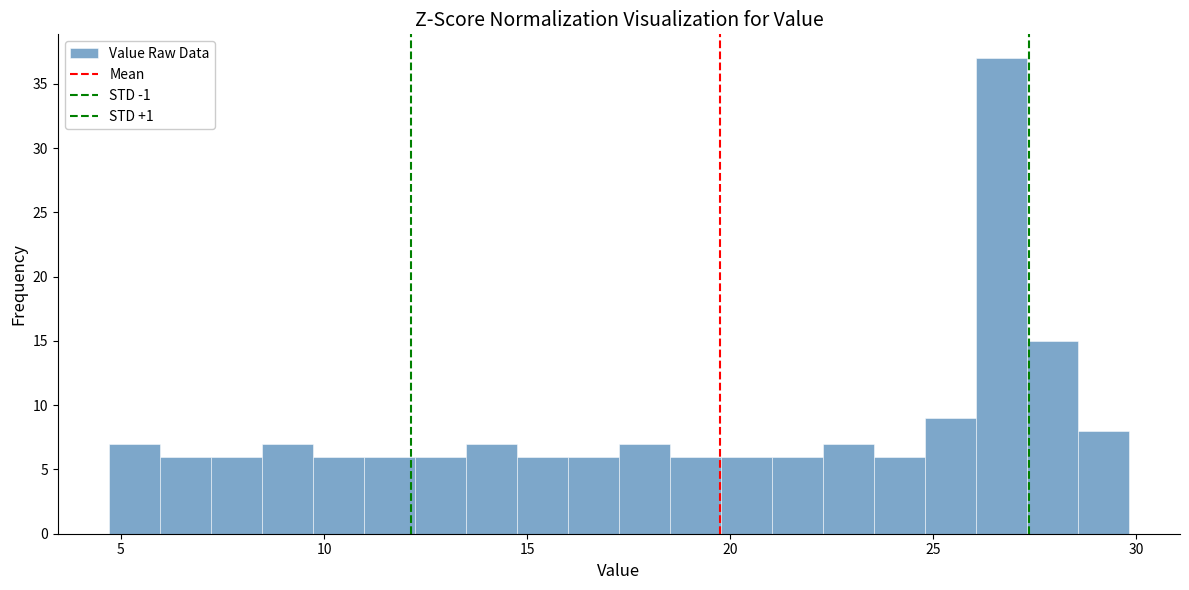

Around what value on the x-axis is the tallest bar? Give the approximate position of its centre, as read against the axis.

26.5